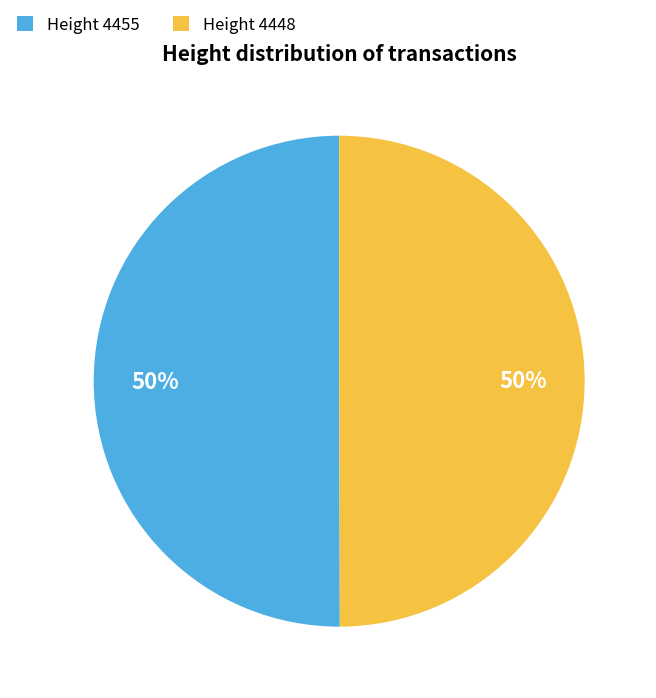

Approximately how many times larger is the value at Height 4455 compared to Height 4448?

1.0